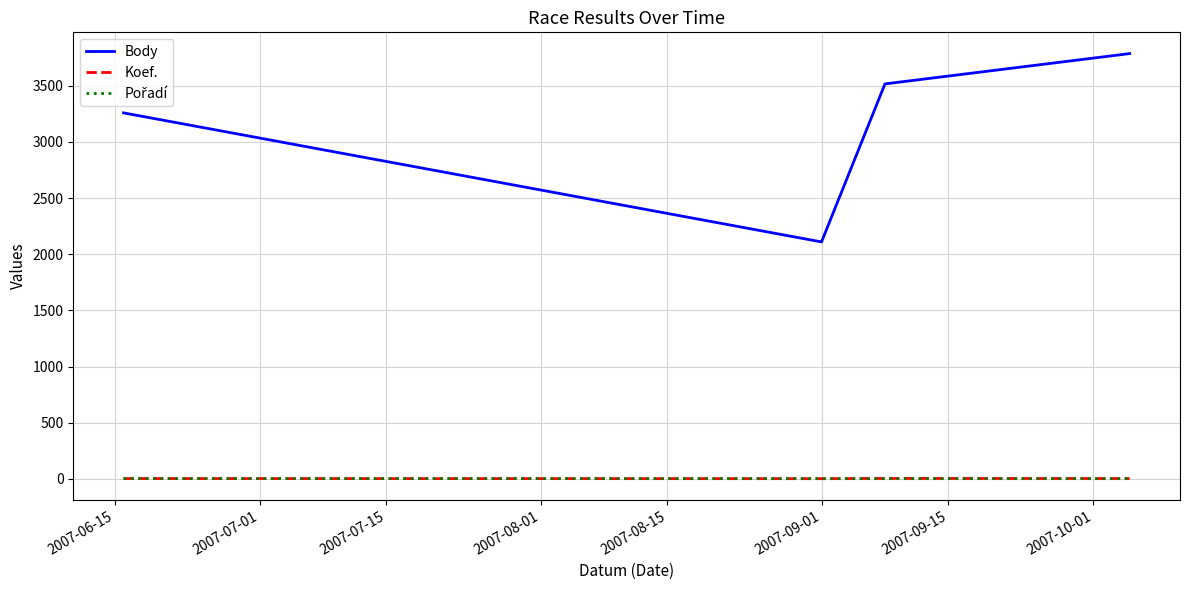

Which series has the largest range (max minus min)?

Body